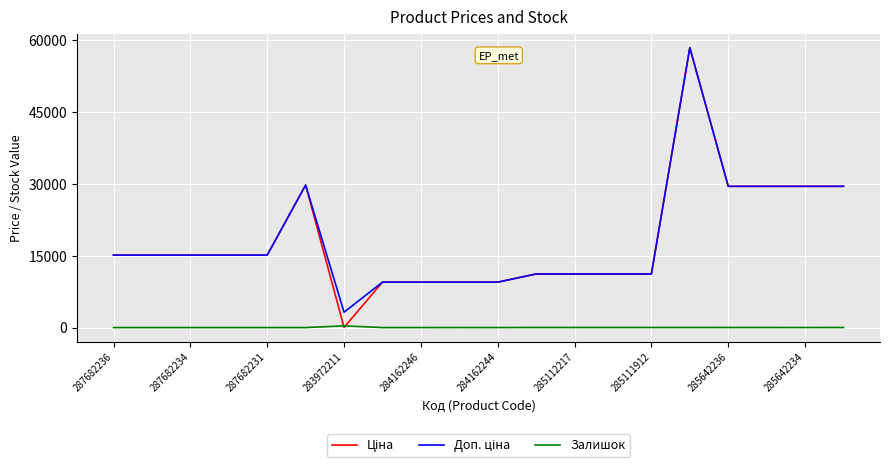

Does the chart have visible grid lines?

Yes